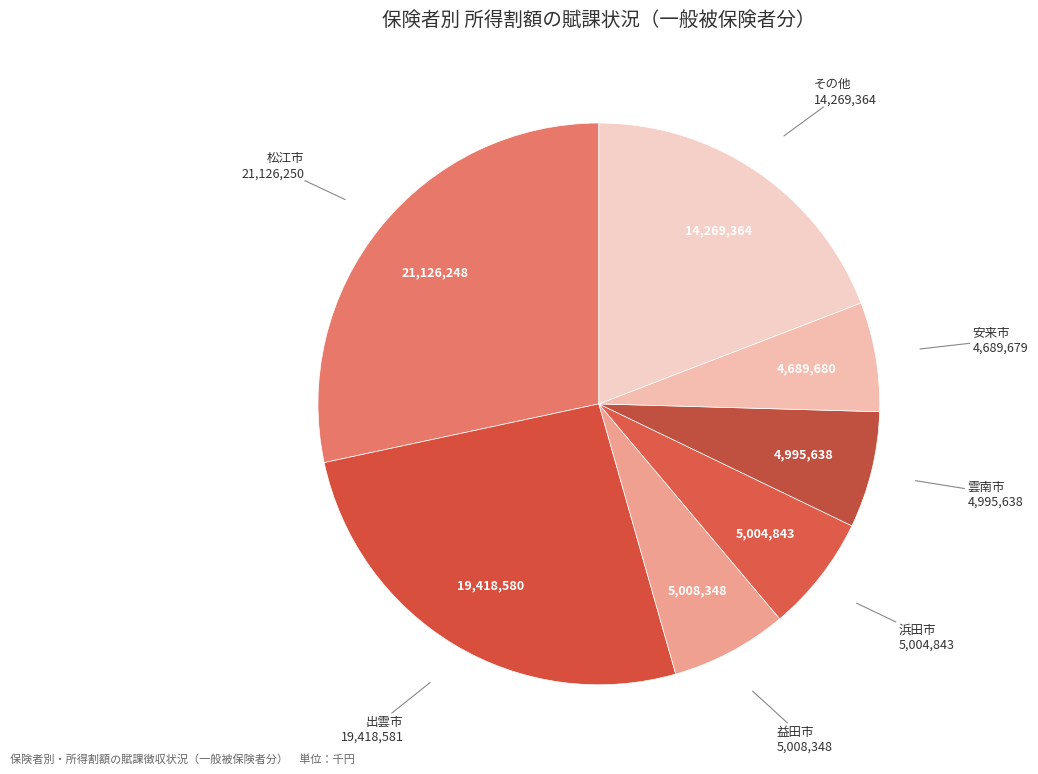

Do 益田市 and 雲南市 together represent more than half of the pie?

No